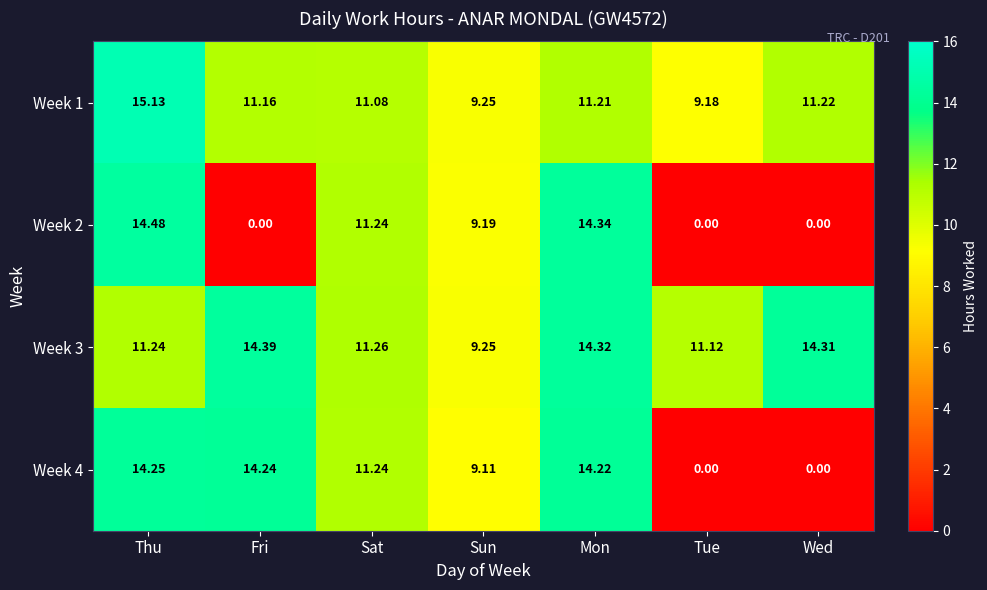

At which category does the chart reach its peak across all series?

Thu